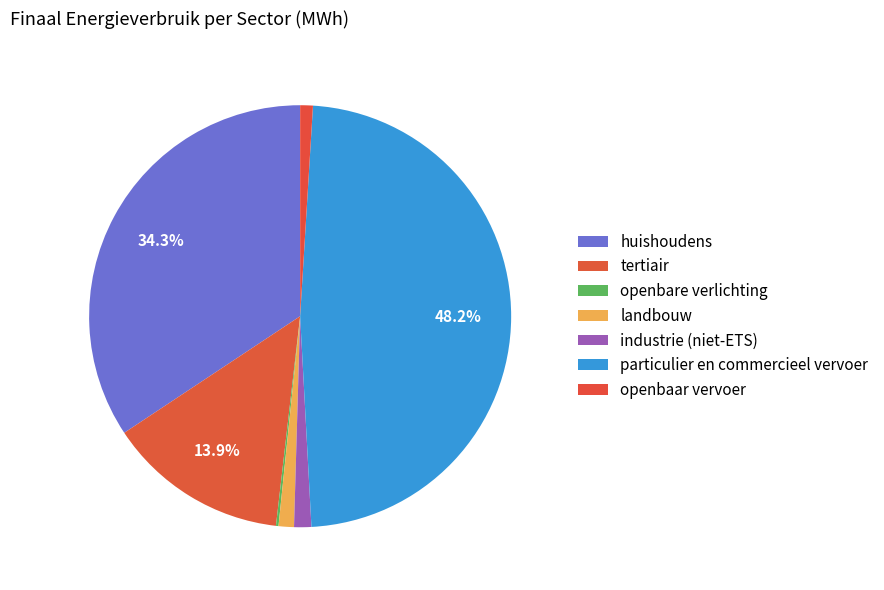

What percentage is NOT represented by particulier en commercieel vervoer?

51.8%